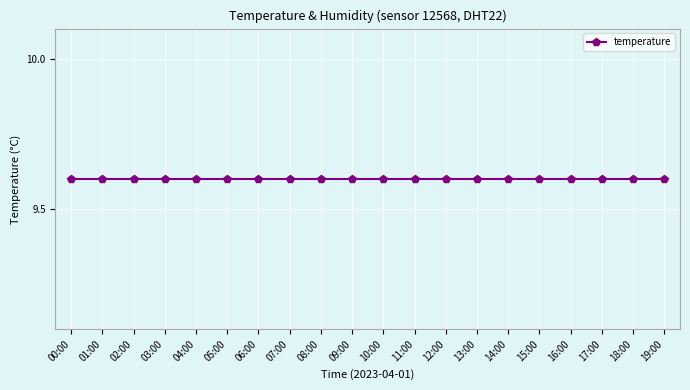

What is the minimum value for temperature?

9.6